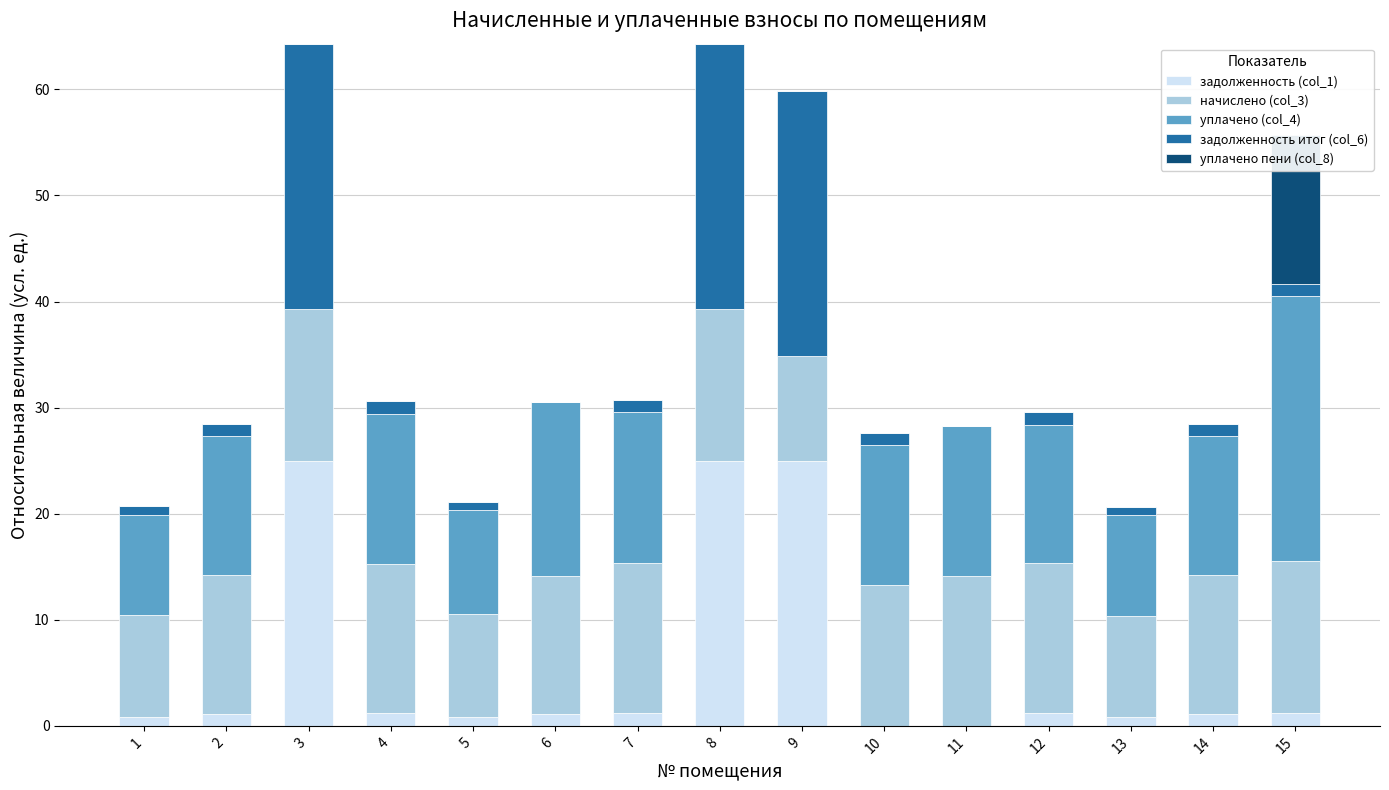

How many bars are there in each group?

5